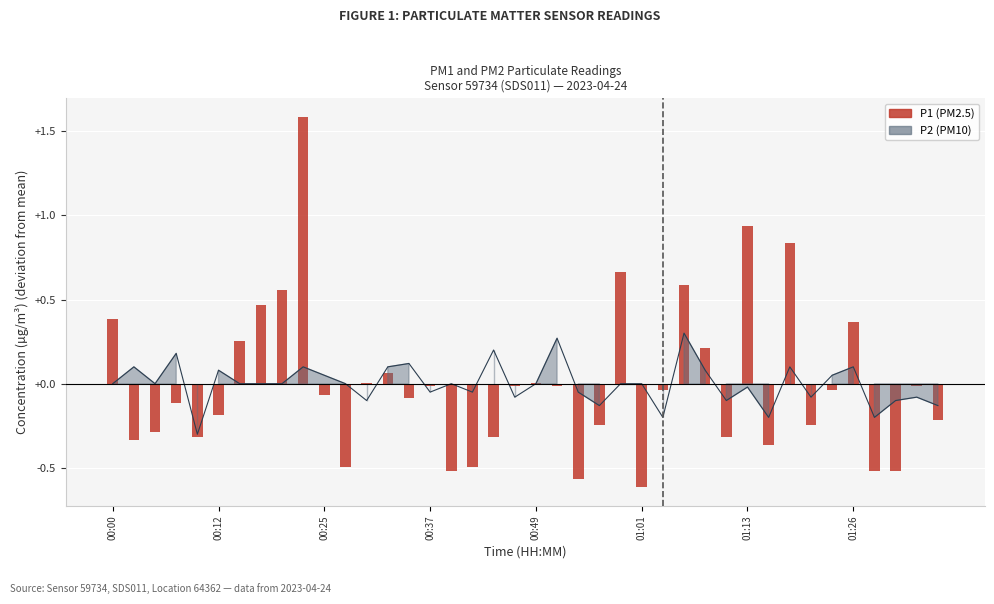

Which has a higher value, 30 or 17?

30